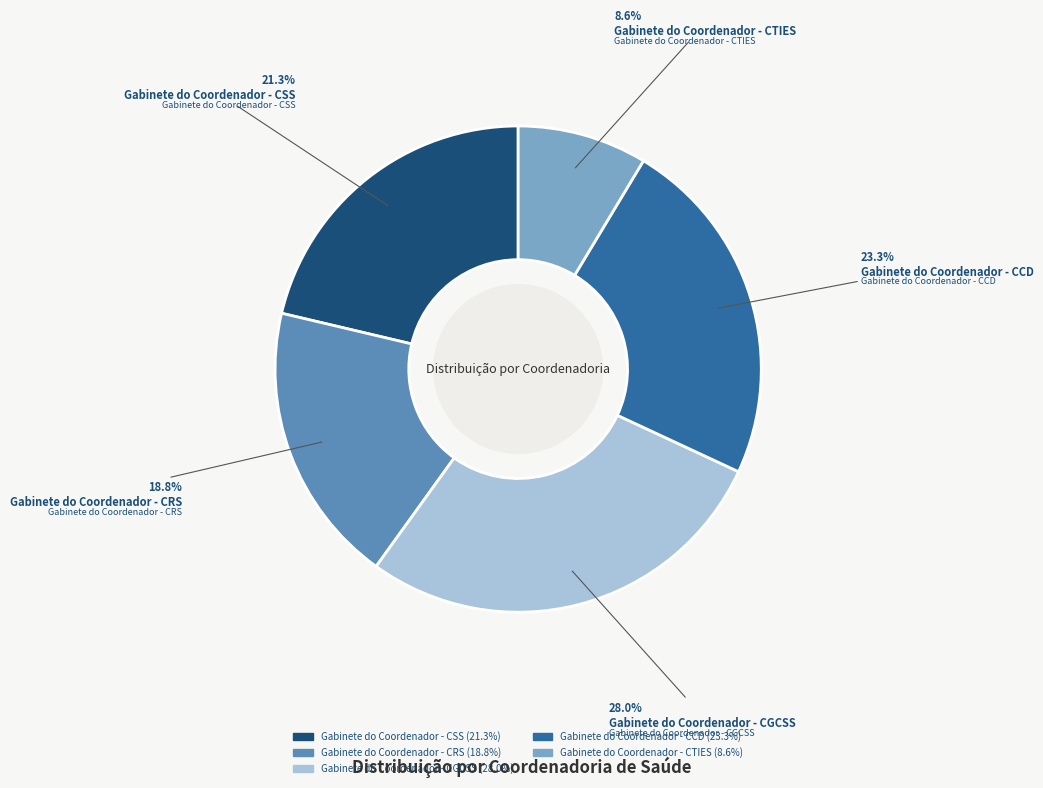

How many slices are in this pie chart?

5